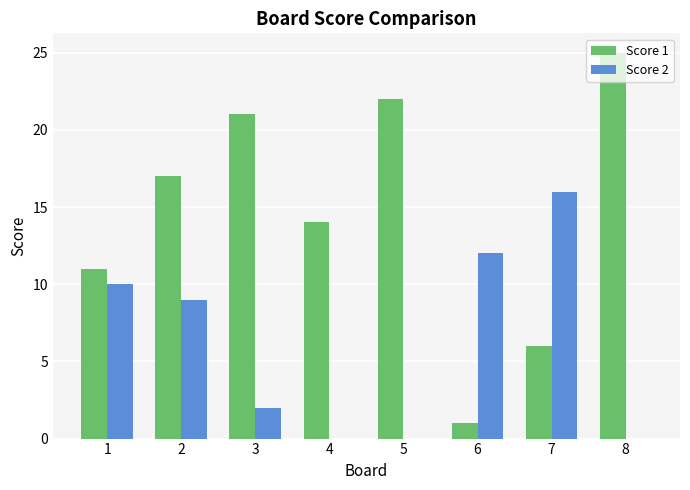

Is the value of Score 2 at 6 greater than the value of Score 1 at 8?

No